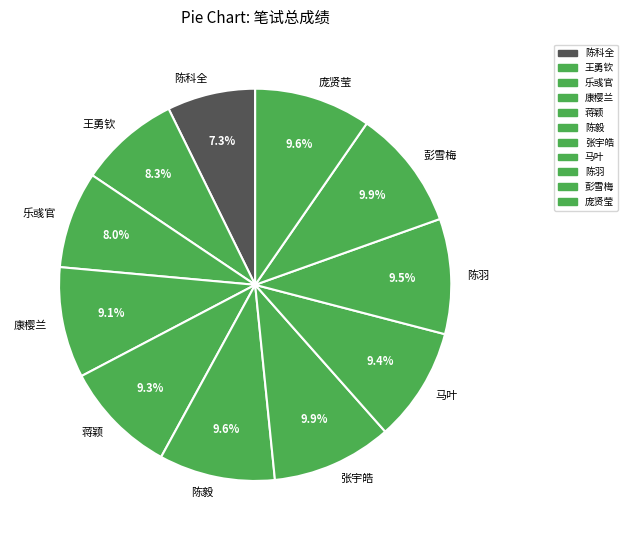

Count the number of slices in the pie.

11